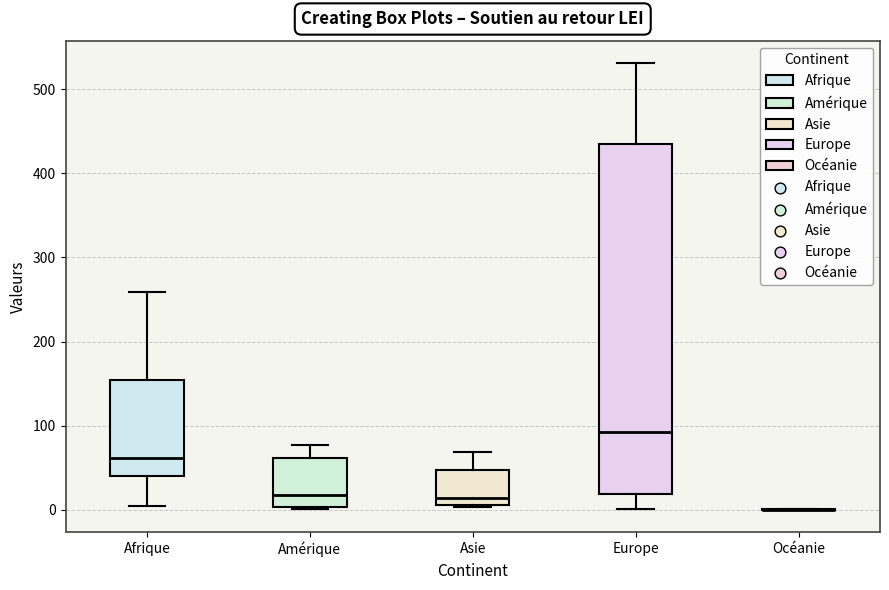

Reading left to right, read every box against the y-axis: the position of its median line, the range the box covers, and the ends of its whiskers. The values are not printed on the chart, so give them approximately, as read against the axis.

Afrique: median 60, box 40 to 150, whiskers 10 to 260
Amérique: median 20, box 0 to 60, whiskers 0 to 80
Asie: median 10 (just above the box's lower edge), box 10 to 50, whiskers 0 to 70
Europe: median 90, box 20 to 430, whiskers 0 to 530
Océanie: box collapsed to a line at 0, whiskers 0 to 0